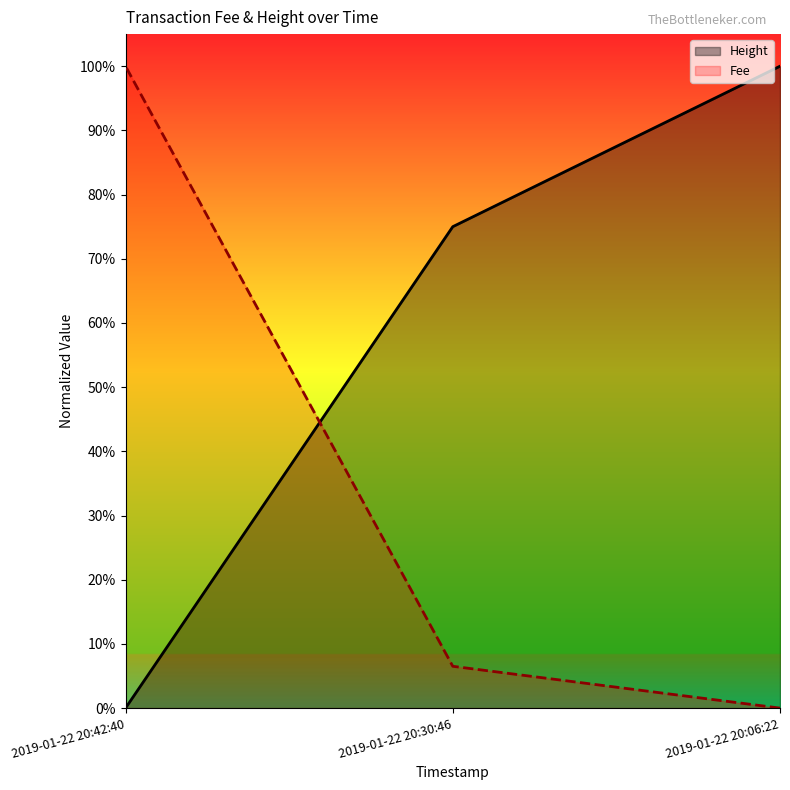

Reading left to right, list all the values displayed in this chart.

Height: 2019-01-22 20:06:22=1.0	2019-01-22 20:30:46=0.7	2019-01-22 20:42:40=0.0
Fee: 2019-01-22 20:06:22=0.0	2019-01-22 20:30:46=0.1	2019-01-22 20:42:40=1.0